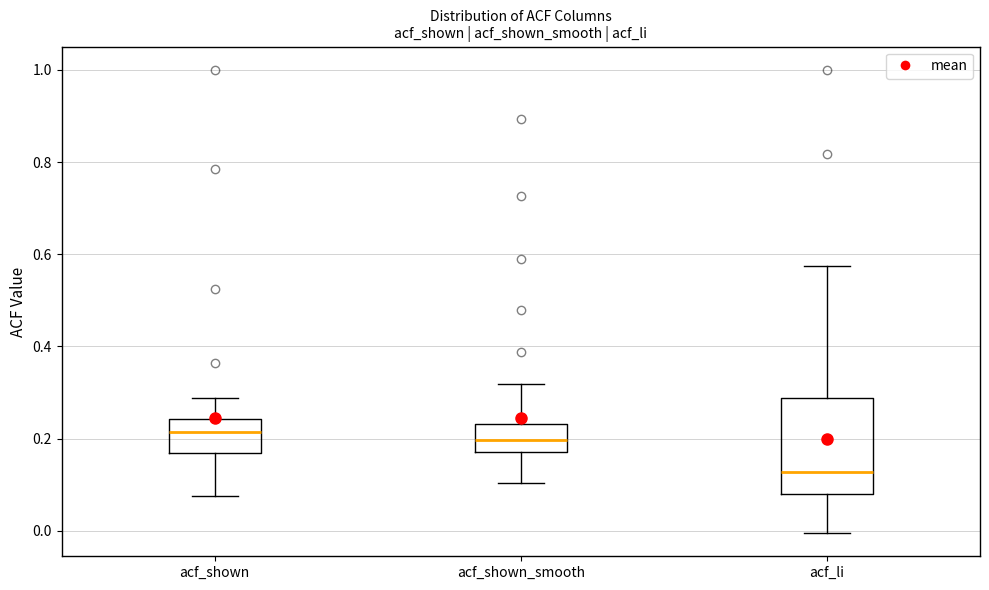

Reading left to right, transcribe this box plot: for each box, give where its median line is, the range the box spans, and where its two whiskers end, as read against the y-axis. The values are not printed on the chart, so give them approximately, as read against the axis.

acf_shown: median 0.22, box 0.16 to 0.24, whiskers 0.08 to 0.28
acf_shown_smooth: median 0.20, box 0.18 to 0.24, whiskers 0.10 to 0.32
acf_li: median 0.12, box 0.08 to 0.28, whiskers 0.00 to 0.58